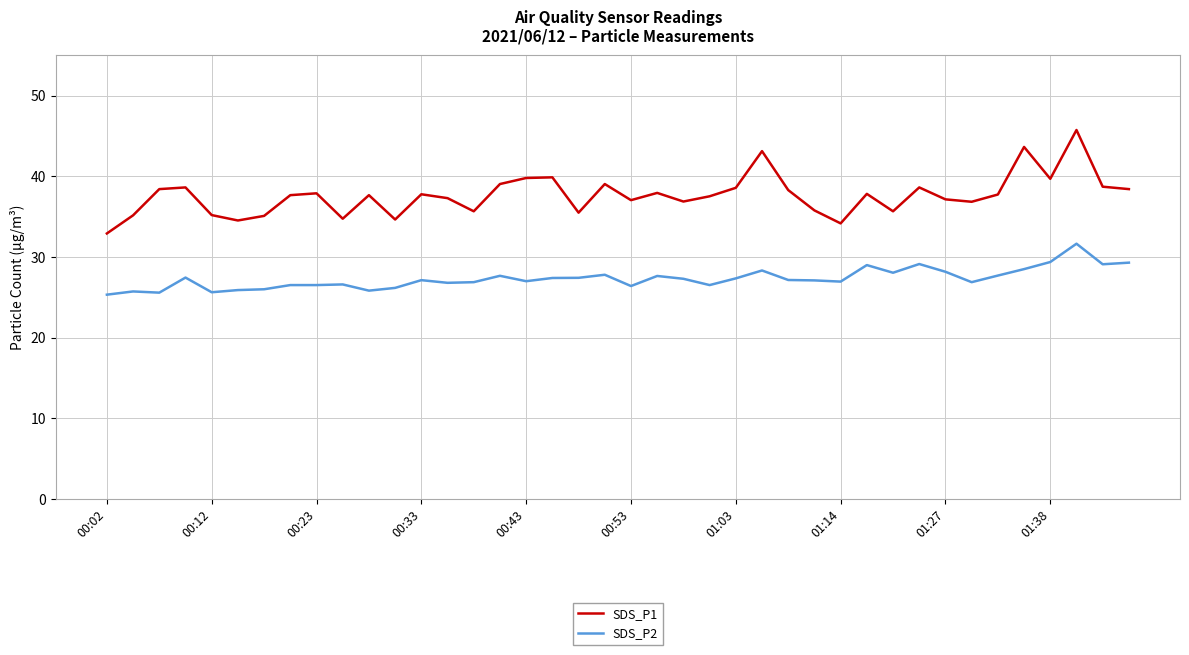

True or false: SDS_P1 and SDS_P2 intersect in this chart.

False